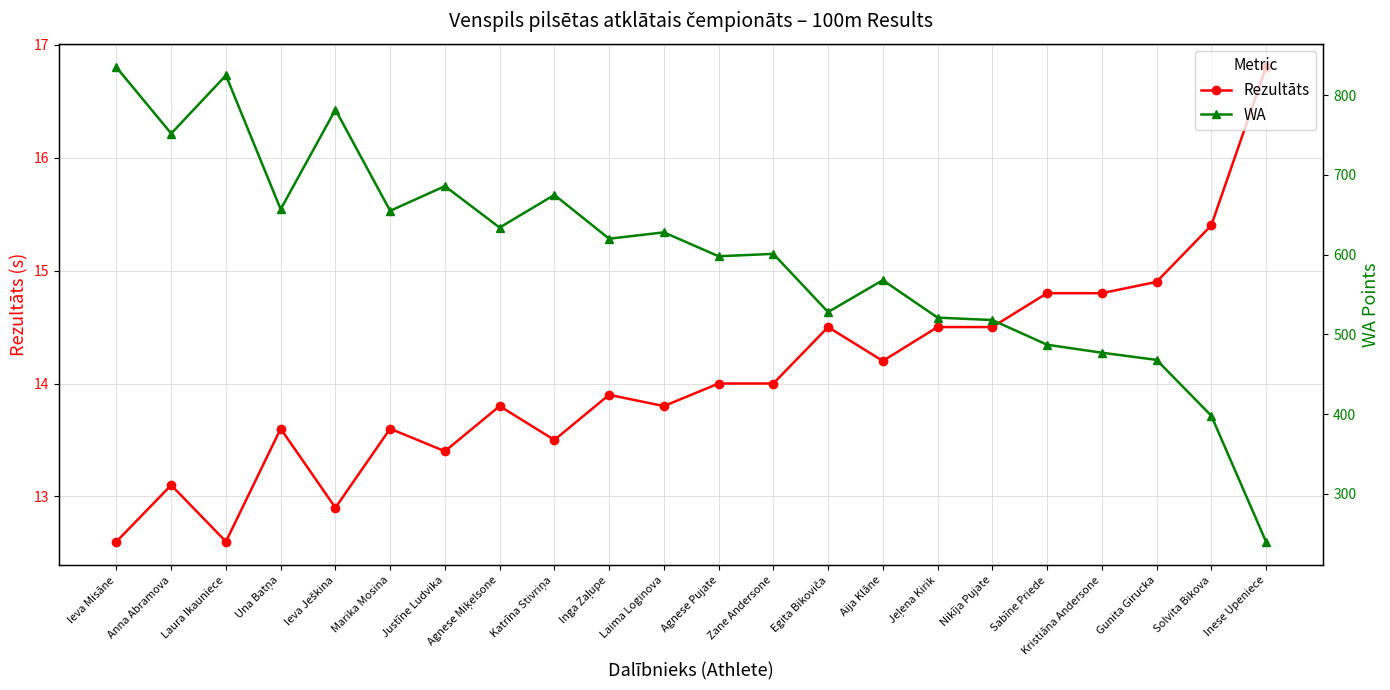

What is the difference between the maximum and minimum values in the Rezultāts series?

4.2